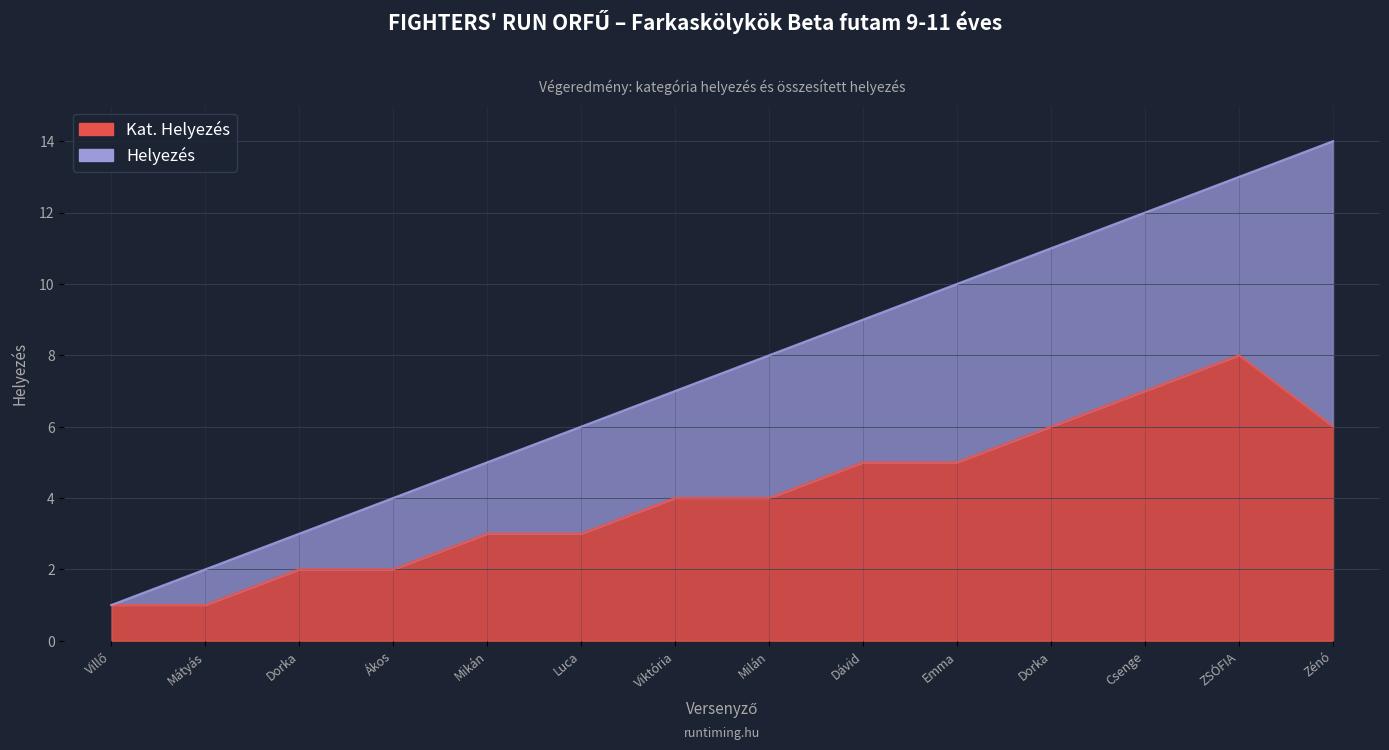

True or false: Helyezés has a value of 14 at Zénó.

True